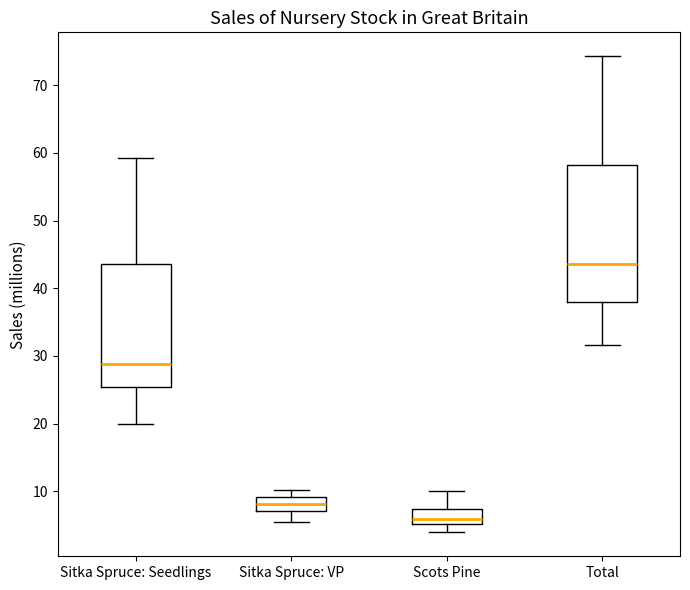

Reading left to right, read every box against the y-axis: the position of its median line, the range the box covers, and the ends of its whiskers. The values are not printed on the chart, so give them approximately, as read against the axis.

Sitka Spruce: Seedlings: median 29, box 25 to 44, whiskers 20 to 59
Sitka Spruce: VP: median 8, box 7 to 9, whiskers 6 to 10
Scots Pine: median 6, box 5 to 7, whiskers 4 to 10
Total: median 44, box 38 to 58, whiskers 32 to 74